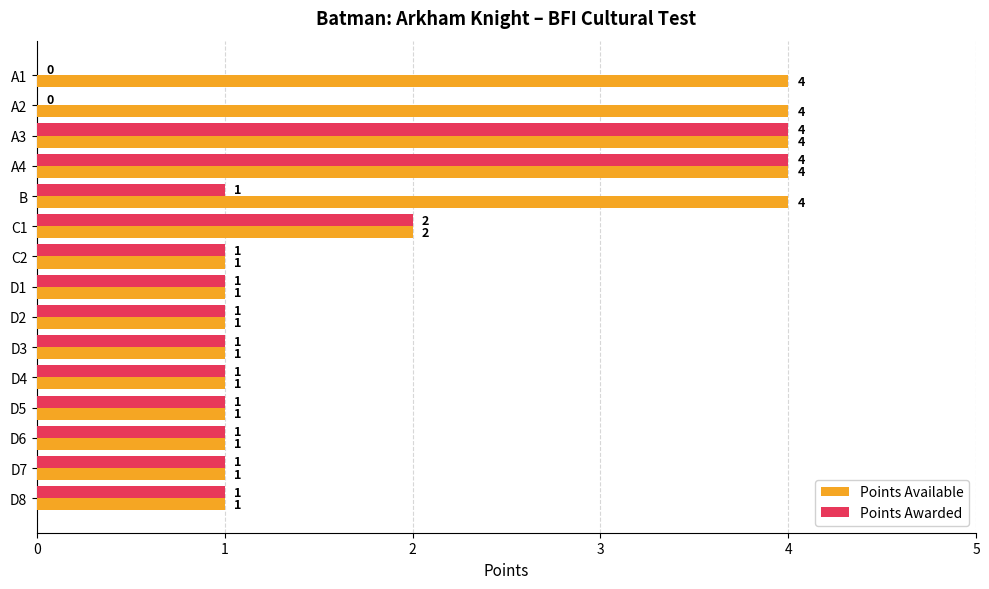

What is the maximum value shown in the chart?

4